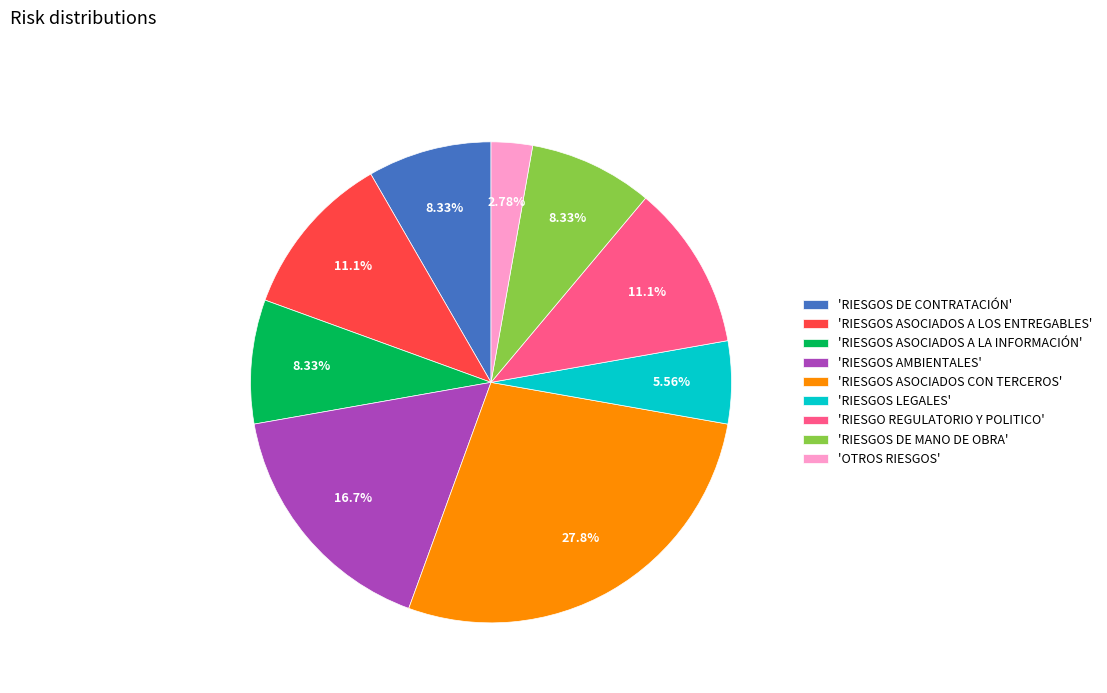

Between 'RIESGOS ASOCIADOS CON TERCEROS' and 'RIESGOS DE MANO DE OBRA', which is larger?

'RIESGOS ASOCIADOS CON TERCEROS'